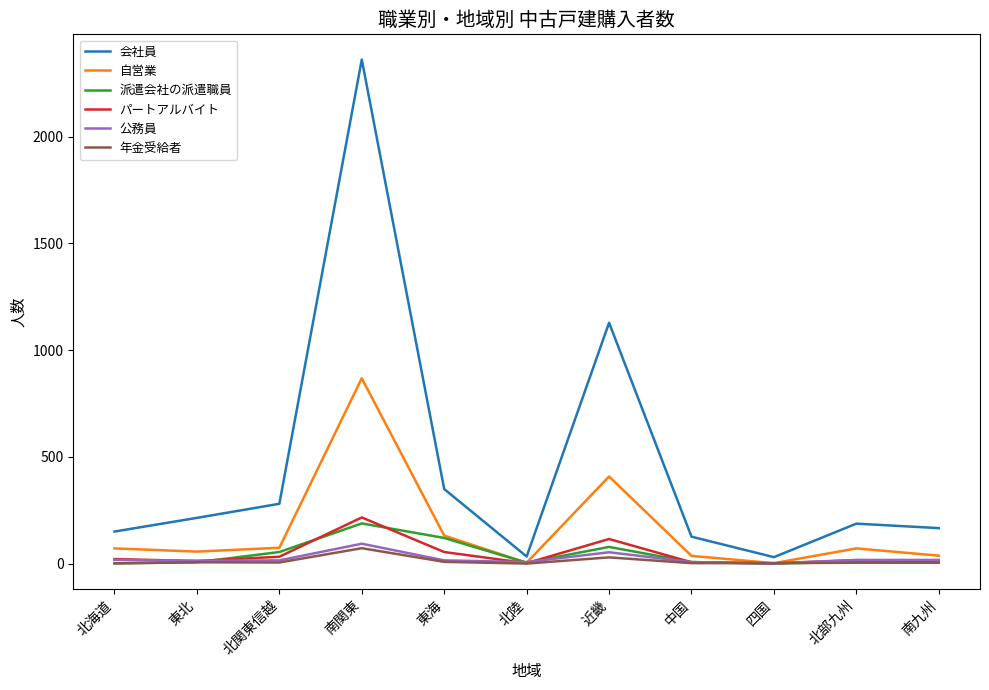

What is the spread (max minus min) of values at 北海道?

149